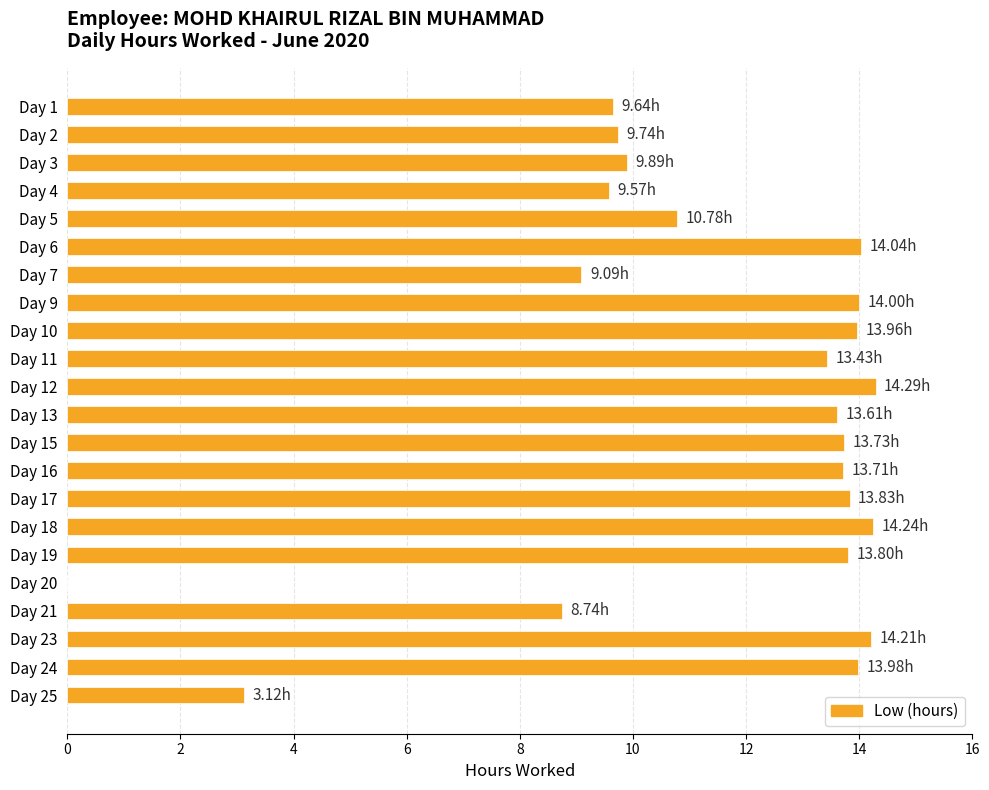

What is the ratio of the value at Day 21 to the value at Day 4?

0.9